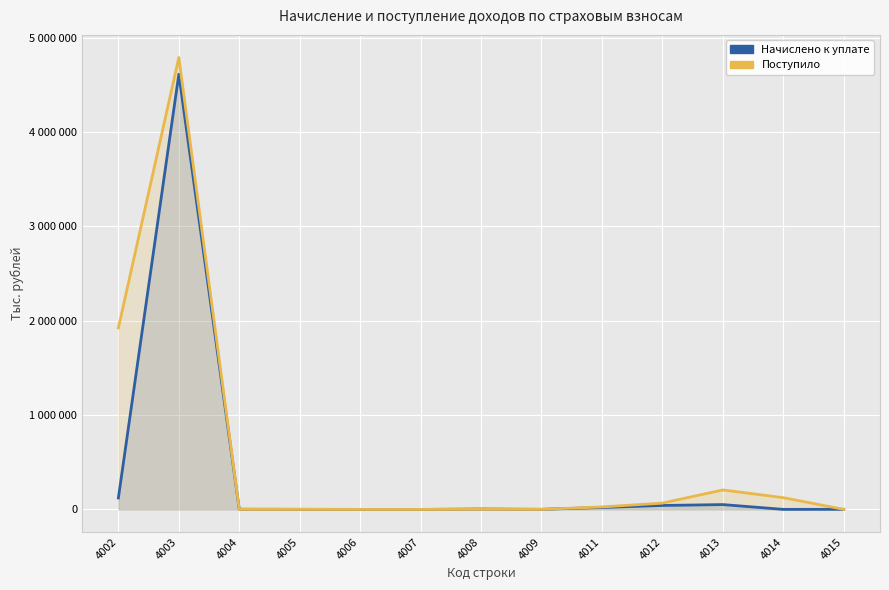

How many lines are shown in the chart?

2